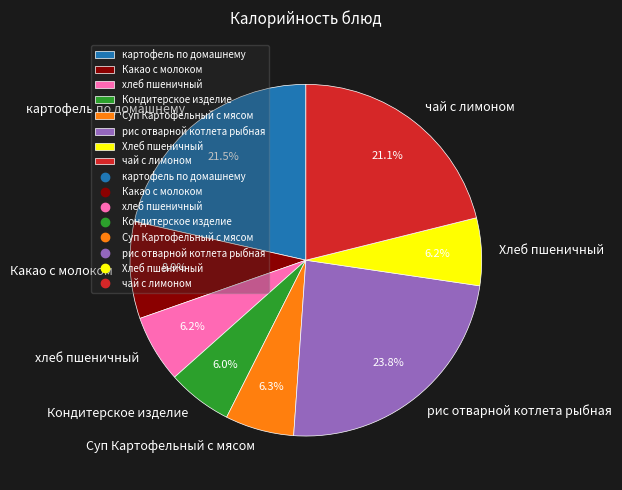

Which has a higher value, Суп Картофельный с мясом or картофель по домашнему?

картофель по домашнему